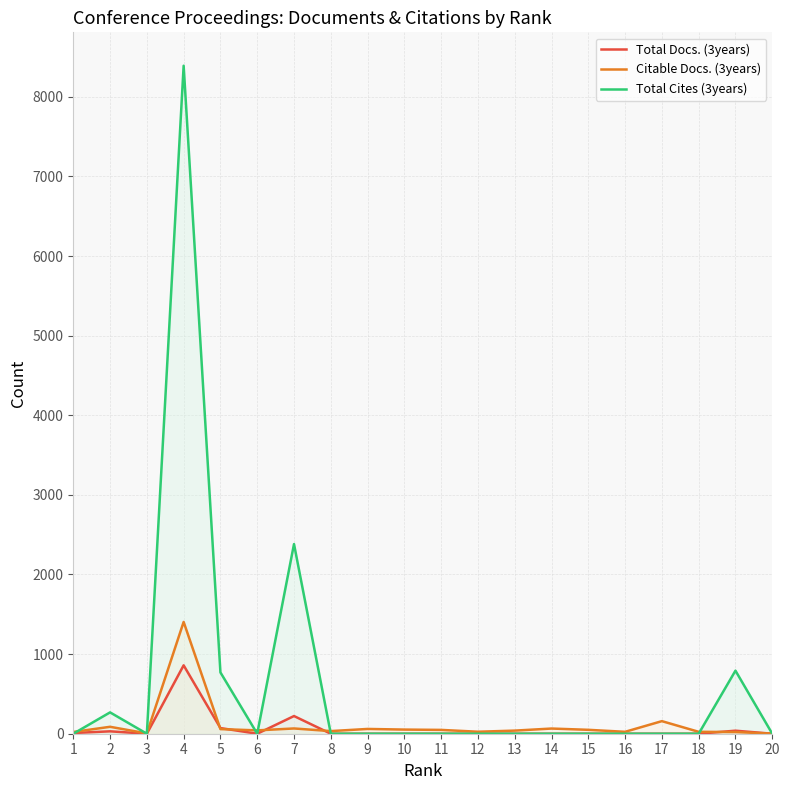

Where is Total Cites (3years) nearest to the value 4195?

7